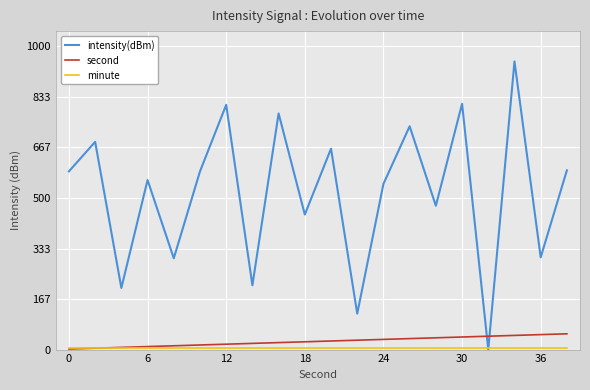

Which series has the largest total across all categories?

intensity(dBm)